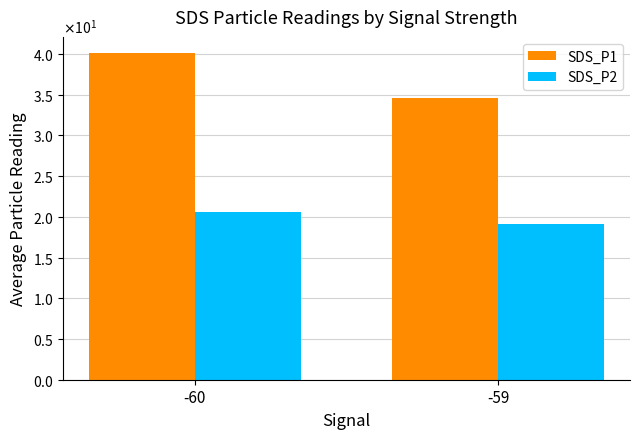

What is the value of the SDS_P1 bar at the 2nd from the left?

34.6